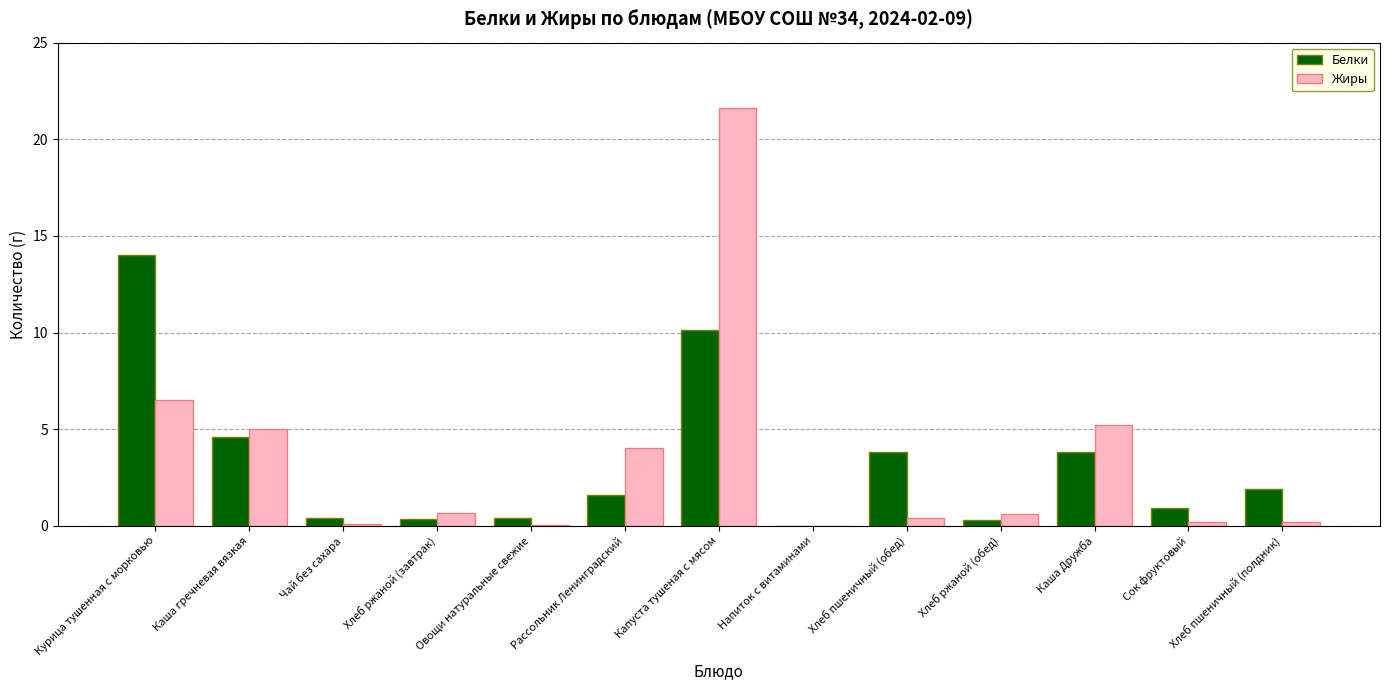

How many distinct data groups are displayed?

2